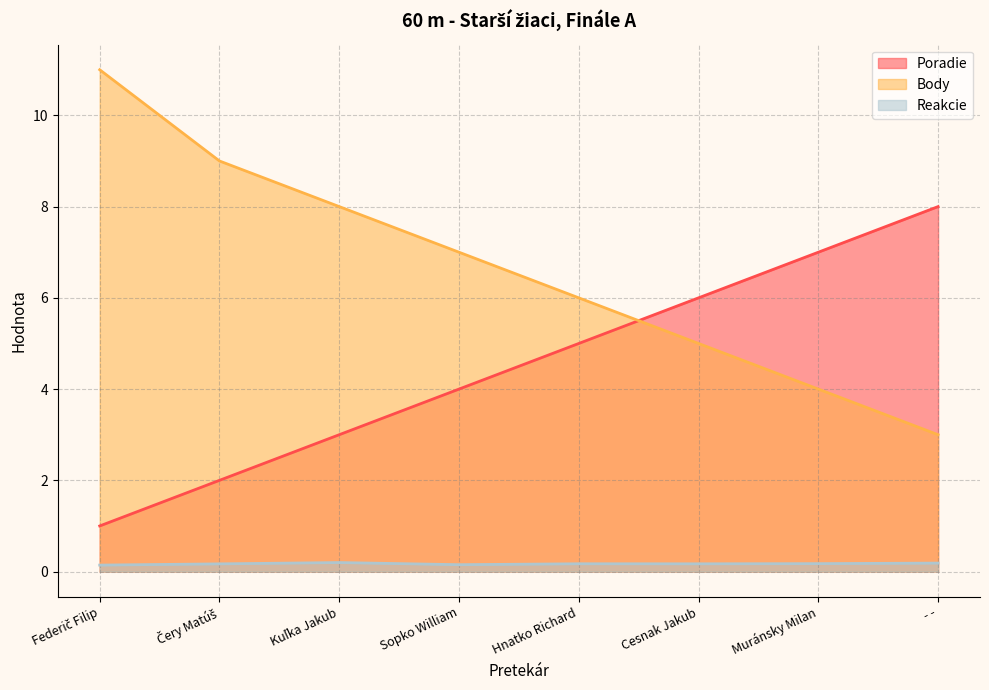

True or false: Poradie and Reakcie cross at least once.

False